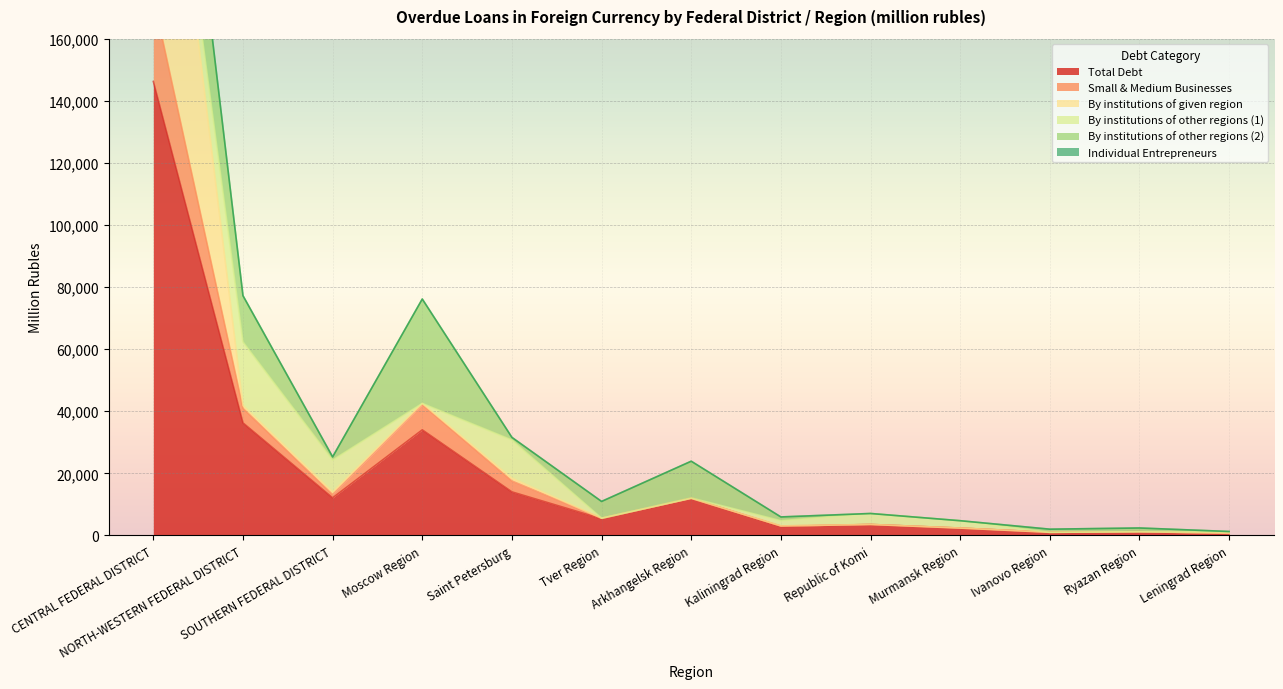

Read the Total Debt value at Arkhangelsk Region.

11958